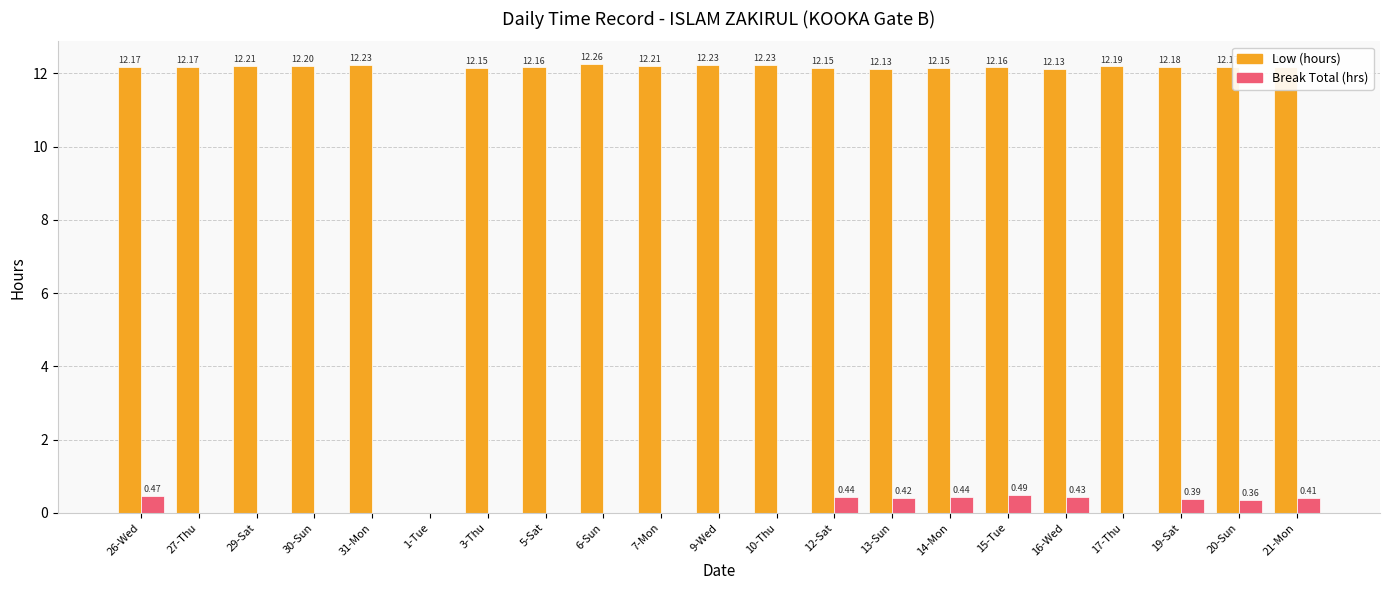

Does the chart contain stacked bars?

No